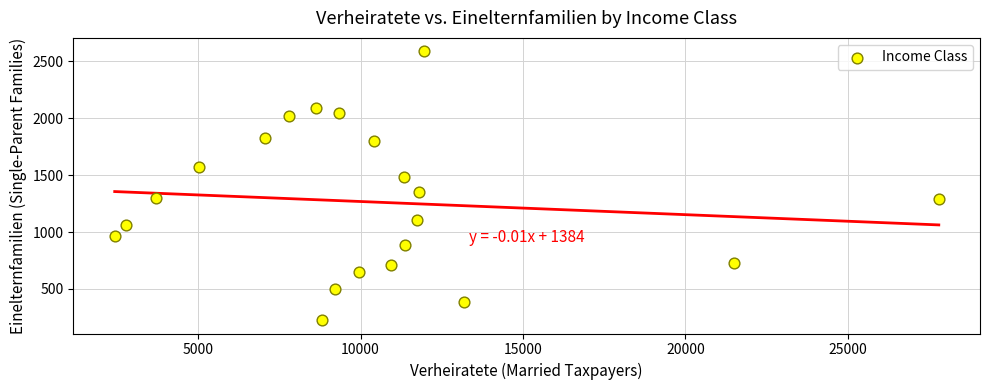

What is the range of X values (max minus min)?

25367